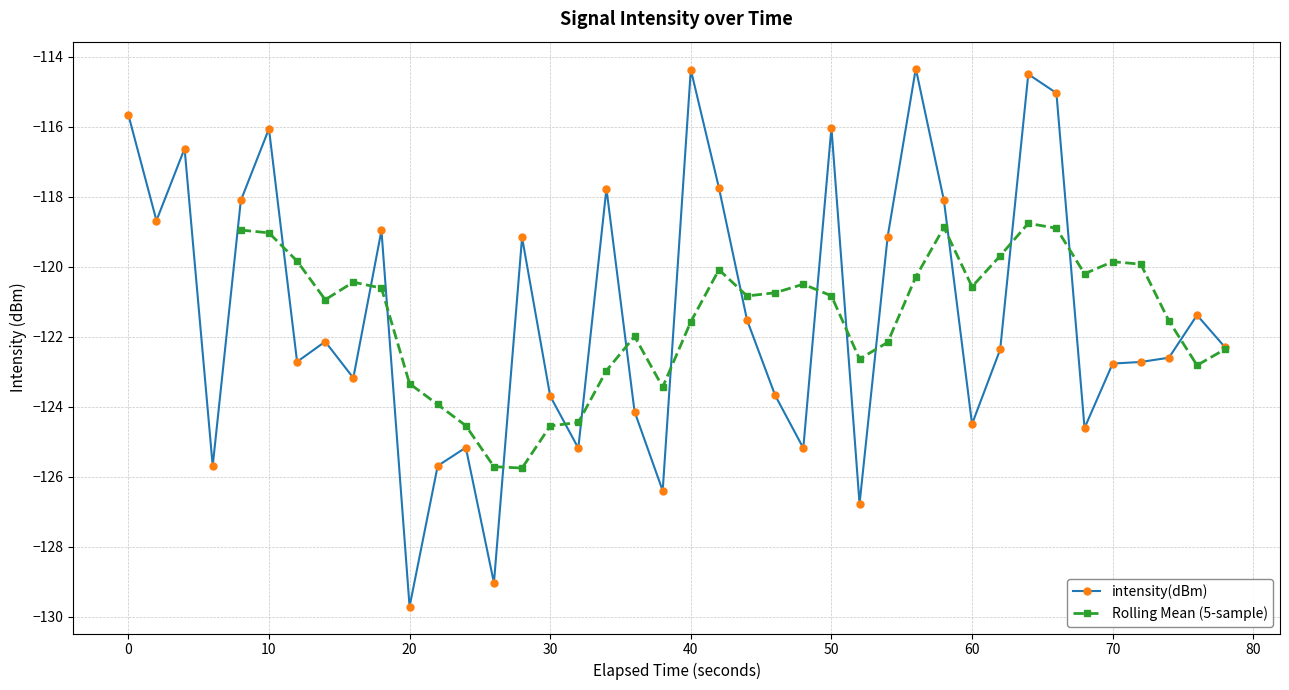

Which category has the lowest value in the intensity(dBm) series?

20